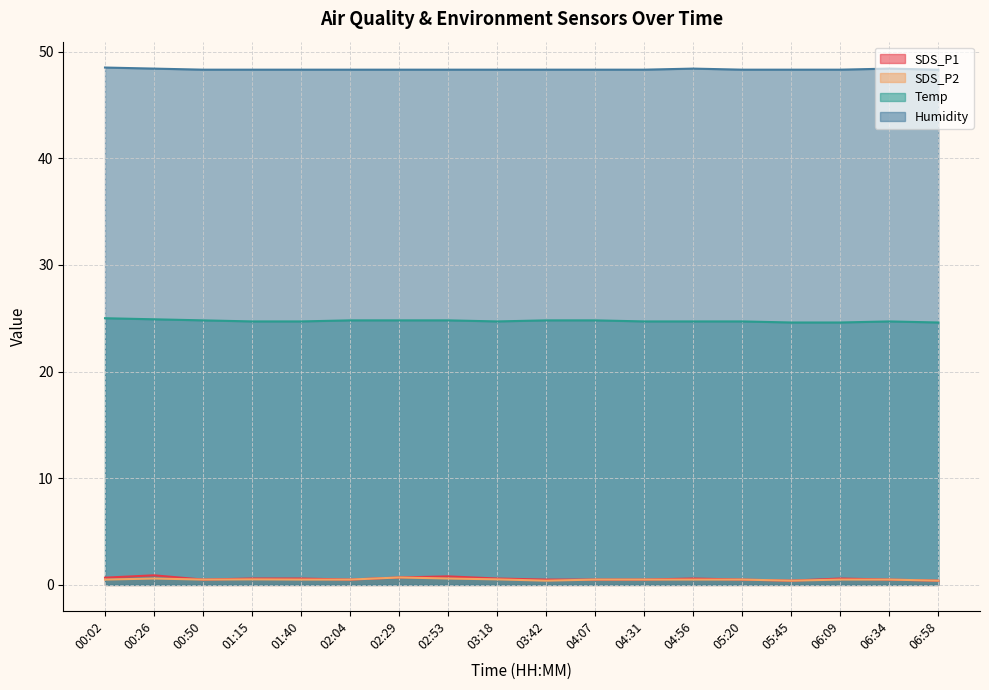

Reading left to right, what are all the values shown in this chart?

SDS_P1: 00:02=0.7	00:26=0.9	00:50=0.5	01:15=0.6	01:40=0.6	02:04=0.5	02:29=0.7	02:53=0.8	03:18=0.6	03:42=0.5	04:07=0.5	04:31=0.5	04:56=0.6	05:20=0.5	05:45=0.4	06:09=0.6	06:34=0.5	06:58=0.4
SDS_P2: 00:02=0.5	00:26=0.6	00:50=0.5	01:15=0.5	01:40=0.5	02:04=0.5	02:29=0.7	02:53=0.6	03:18=0.5	03:42=0.4	04:07=0.5	04:31=0.5	04:56=0.5	05:20=0.5	05:45=0.4	06:09=0.5	06:34=0.5	06:58=0.4
Temp: 00:02=25.0	00:26=24.9	00:50=24.8	01:15=24.7	01:40=24.7	02:04=24.8	02:29=24.8	02:53=24.8	03:18=24.7	03:42=24.8	04:07=24.8	04:31=24.7	04:56=24.7	05:20=24.7	05:45=24.6	06:09=24.6	06:34=24.7	06:58=24.6
Humidity: 00:02=48.5	00:26=48.4	00:50=48.3	01:15=48.3	01:40=48.3	02:04=48.3	02:29=48.3	02:53=48.3	03:18=48.3	03:42=48.3	04:07=48.3	04:31=48.3	04:56=48.4	05:20=48.3	05:45=48.3	06:09=48.3	06:34=48.4	06:58=48.3